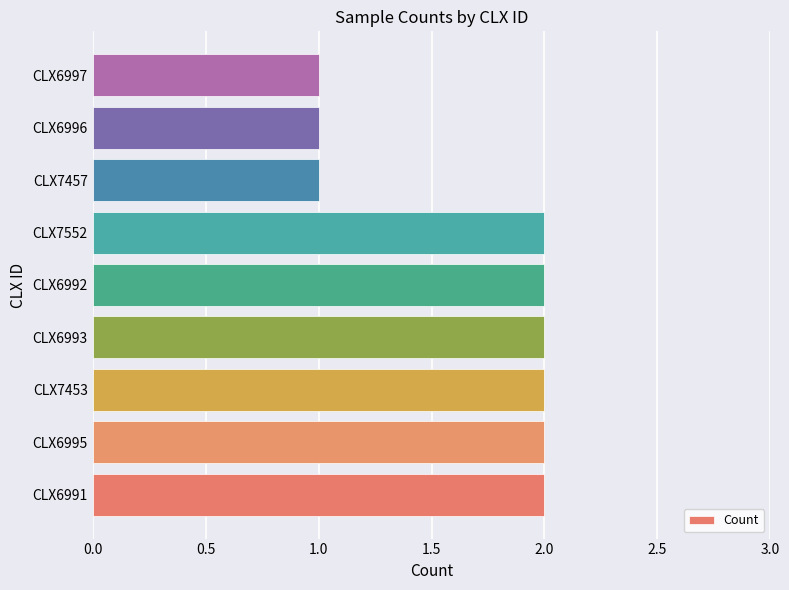

Approximately how many times larger is the value at CLX7453 compared to CLX6995?

1.0